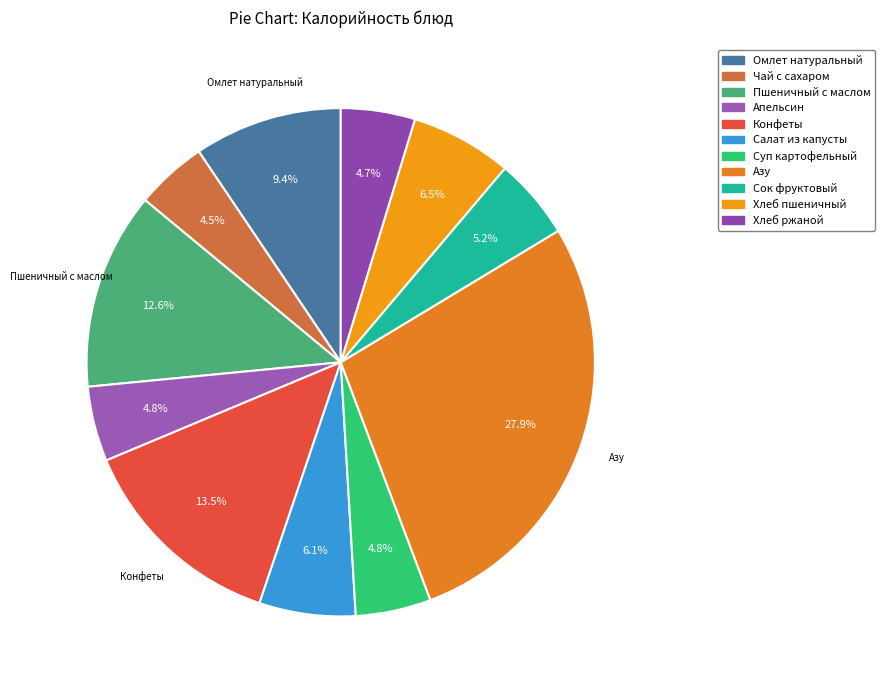

What is the ratio of the value at Конфеты to the value at Хлеб пшеничный?

2.1